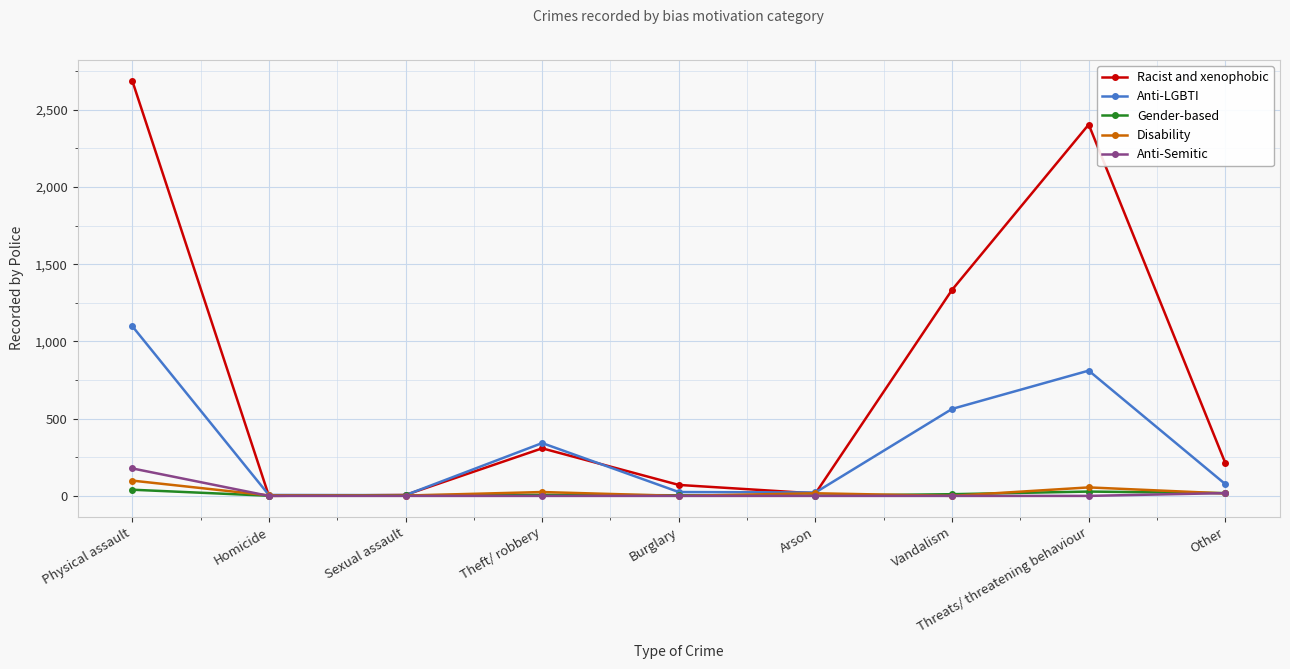

The Racist and xenophobic series shows 16 at Arson. True or false?

True